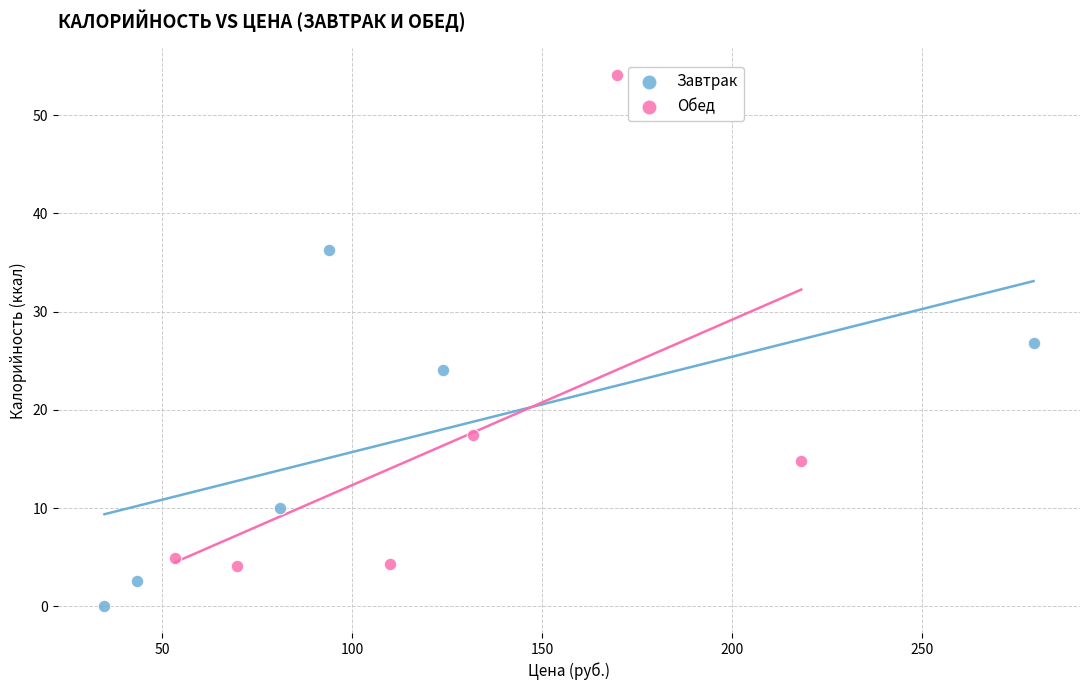

Which series has the widest spread of Y values?

Обед